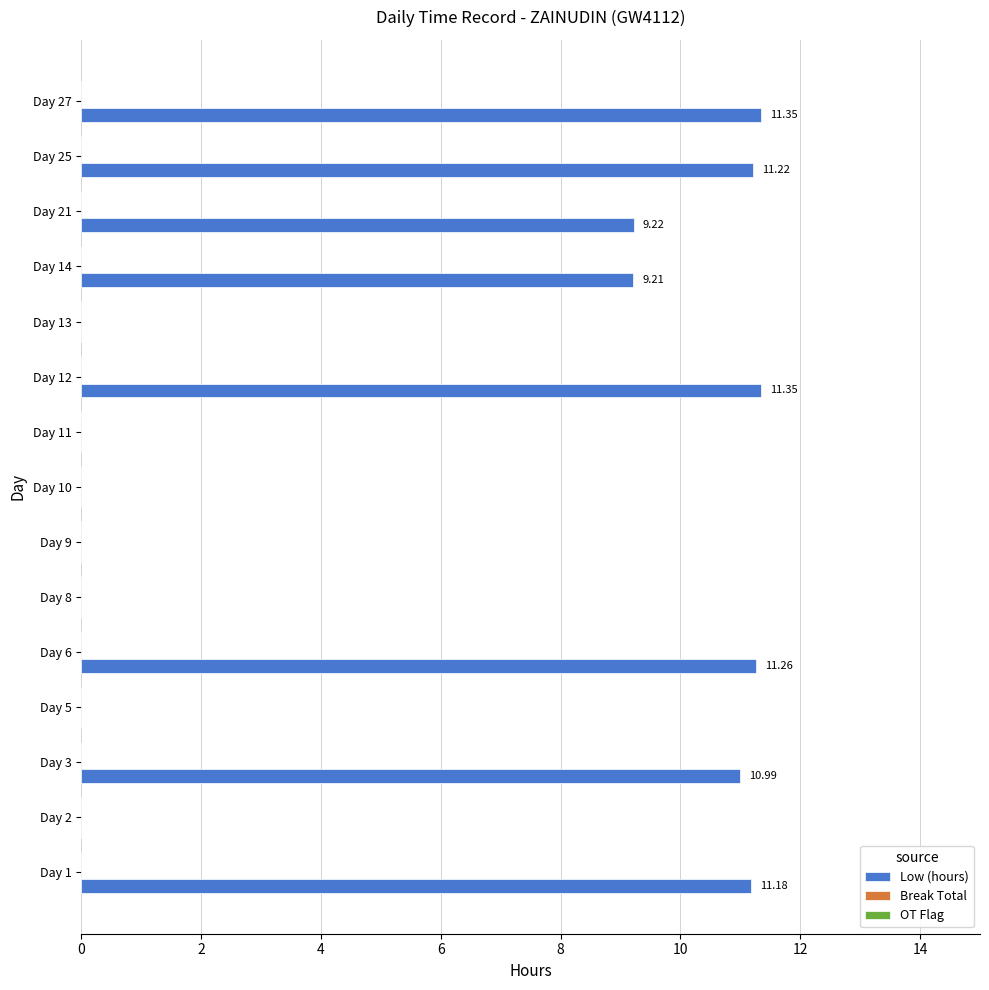

Which has a higher value, Day 21 or Day 2?

Day 21